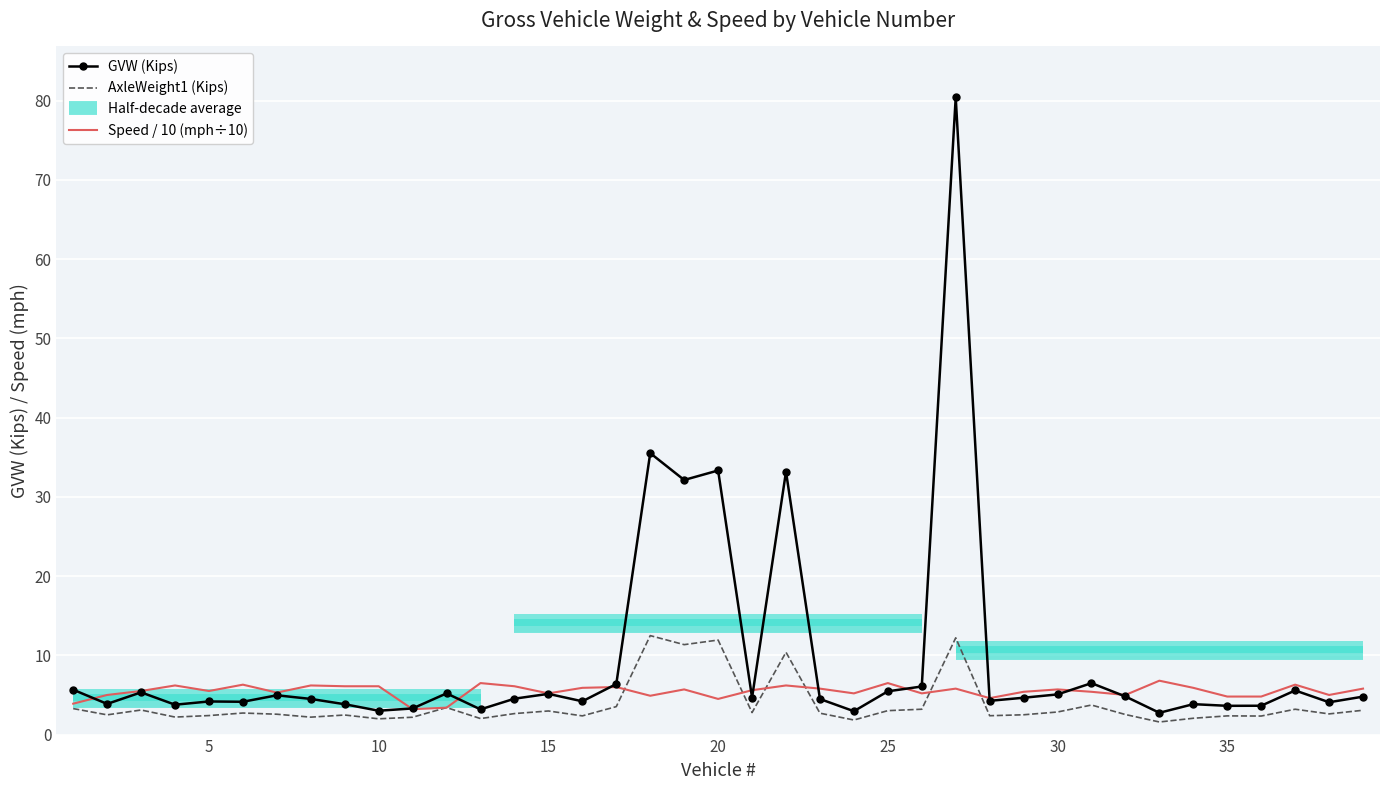

What is the value of the speed point at the 2nd from the left?

5.0